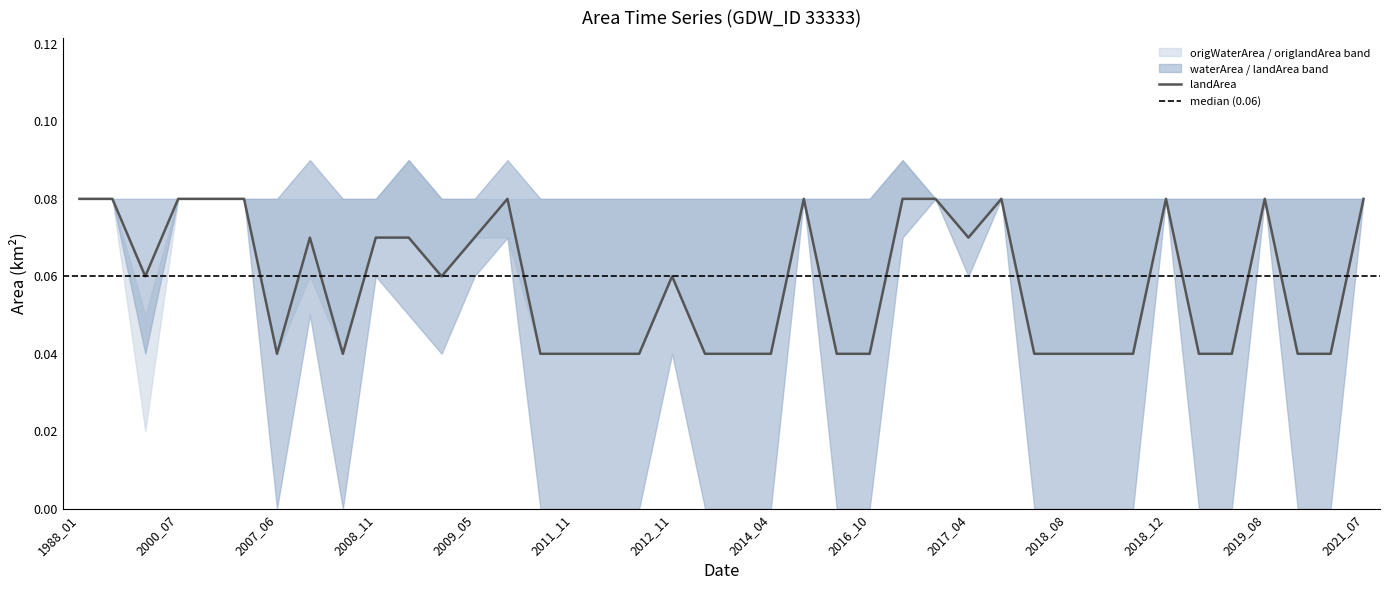

Count the number of categories in the chart.

40